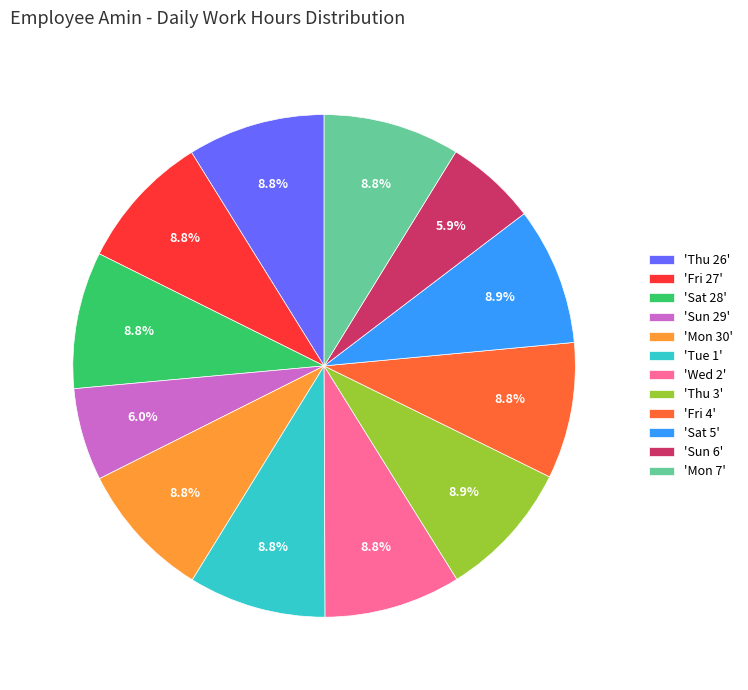

Which has a higher value, 'Mon 7' or 'Sun 29'?

'Mon 7'